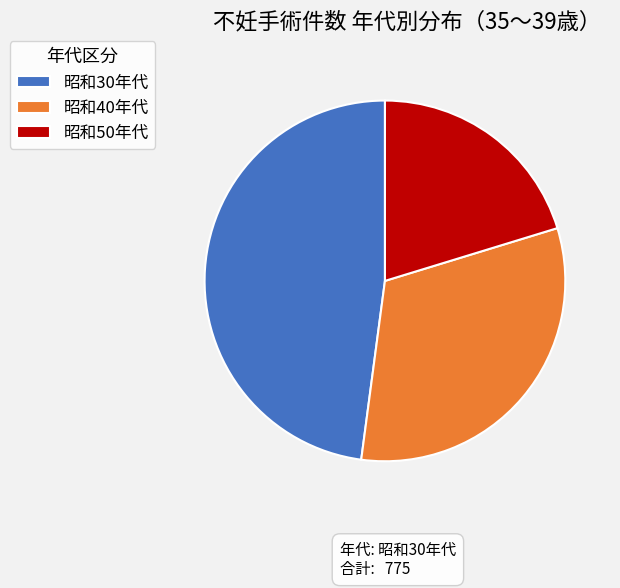

What is the smallest slice in the pie chart?

昭和50年代